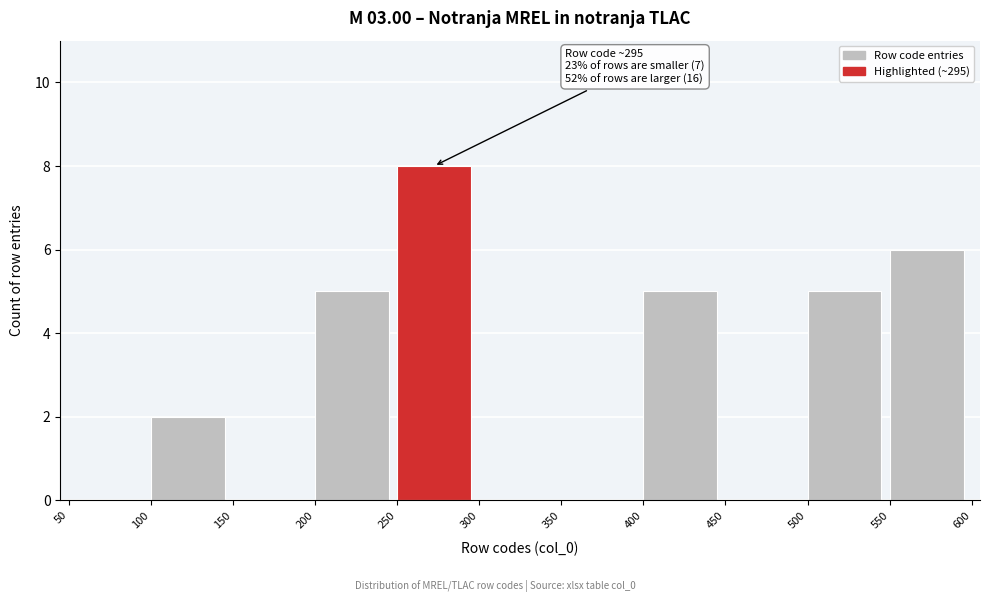

Which range on the x-axis has the tallest bar?

250 to 300